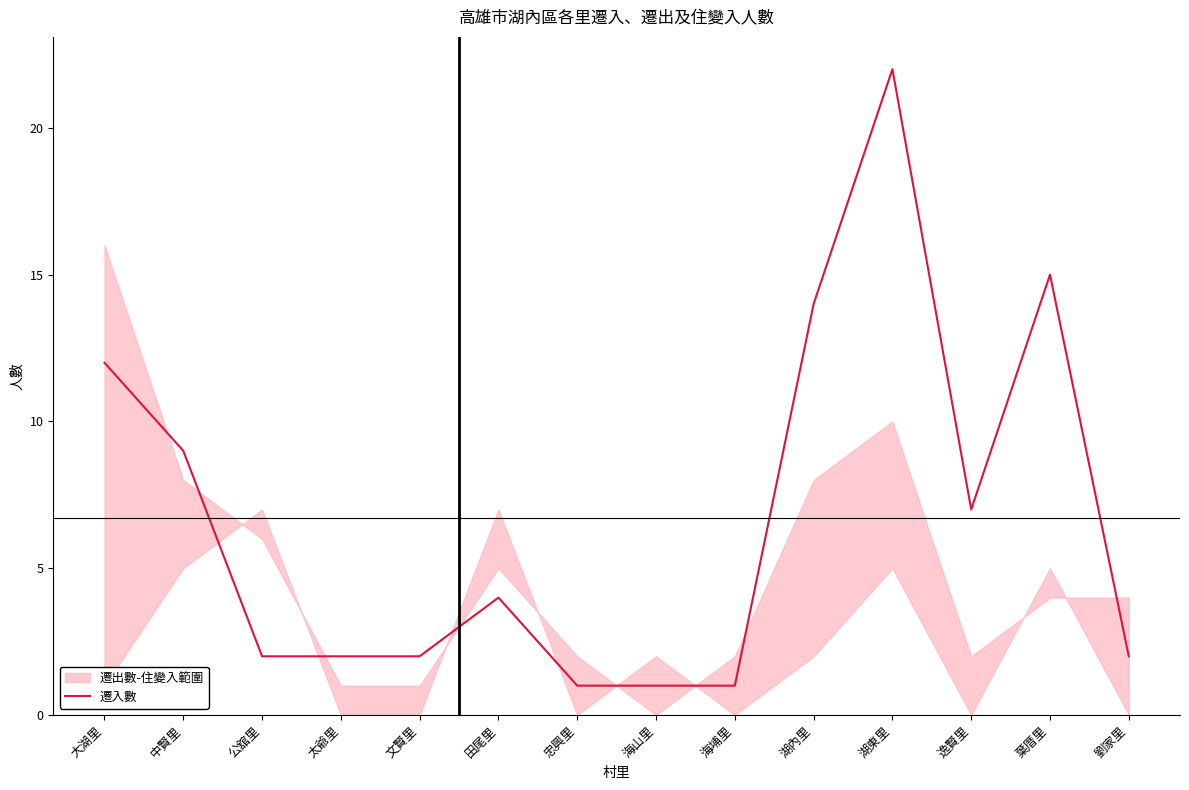

List the labels in order of value, smallest first.

忠興里, 海山里, 海埔里, 公舘里, 太爺里, 文賢里, 劉家里, 田尾里, 逸賢里, 中賢里, 大湖里, 湖內里, 葉厝里, 湖東里